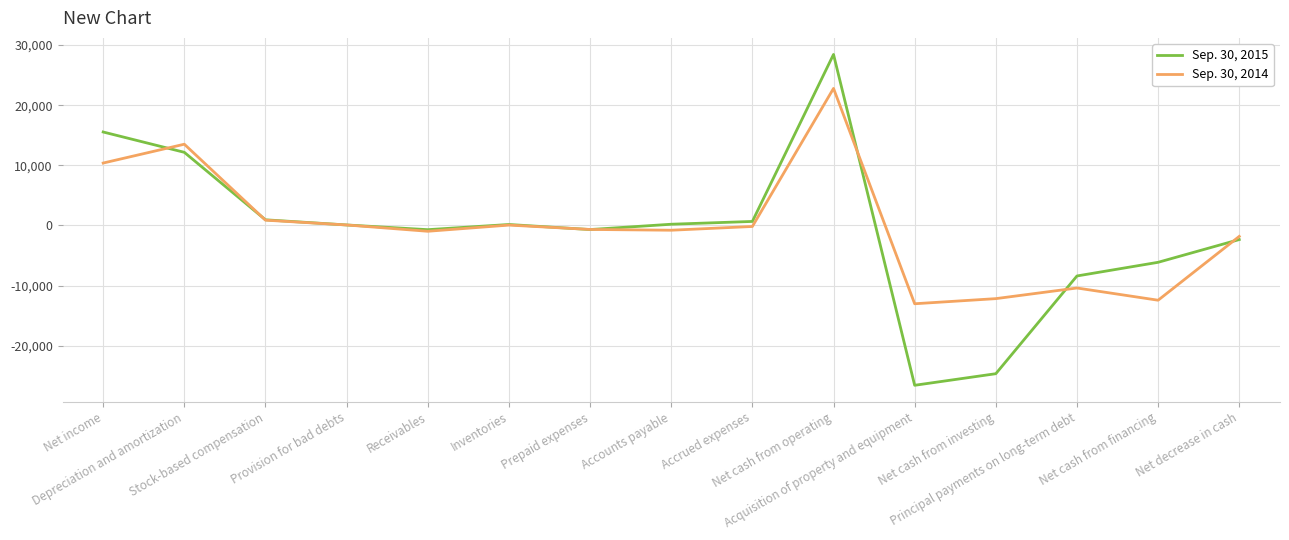

Rank the series by their average value, from lowest to highest.

Sep. 30, 2015, Sep. 30, 2014